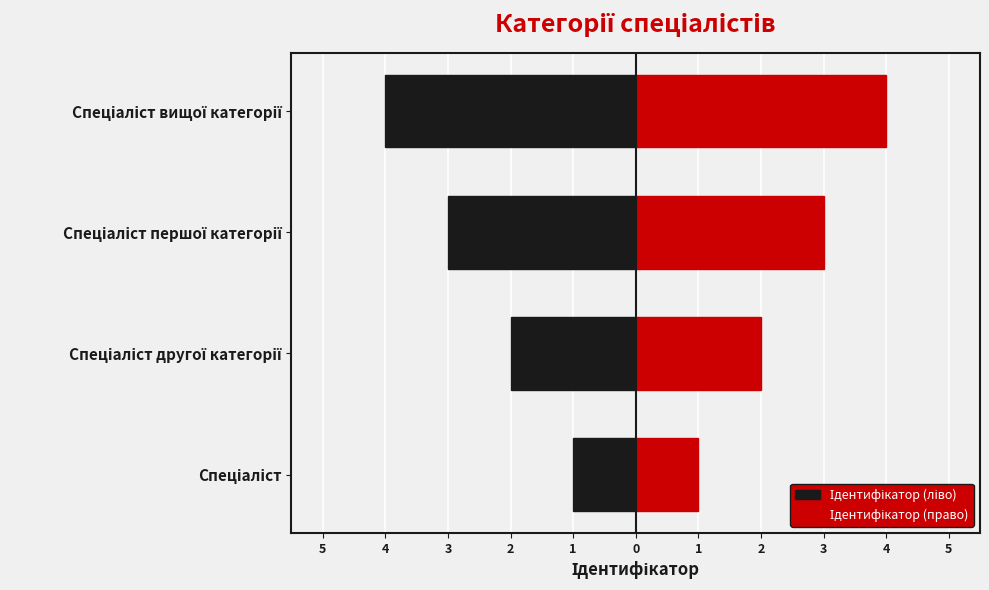

Count the Ідентифікатор (ліво) values in the range -3 to -1.

3